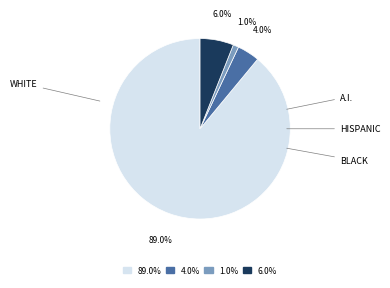

Count the number of slices in the pie.

4